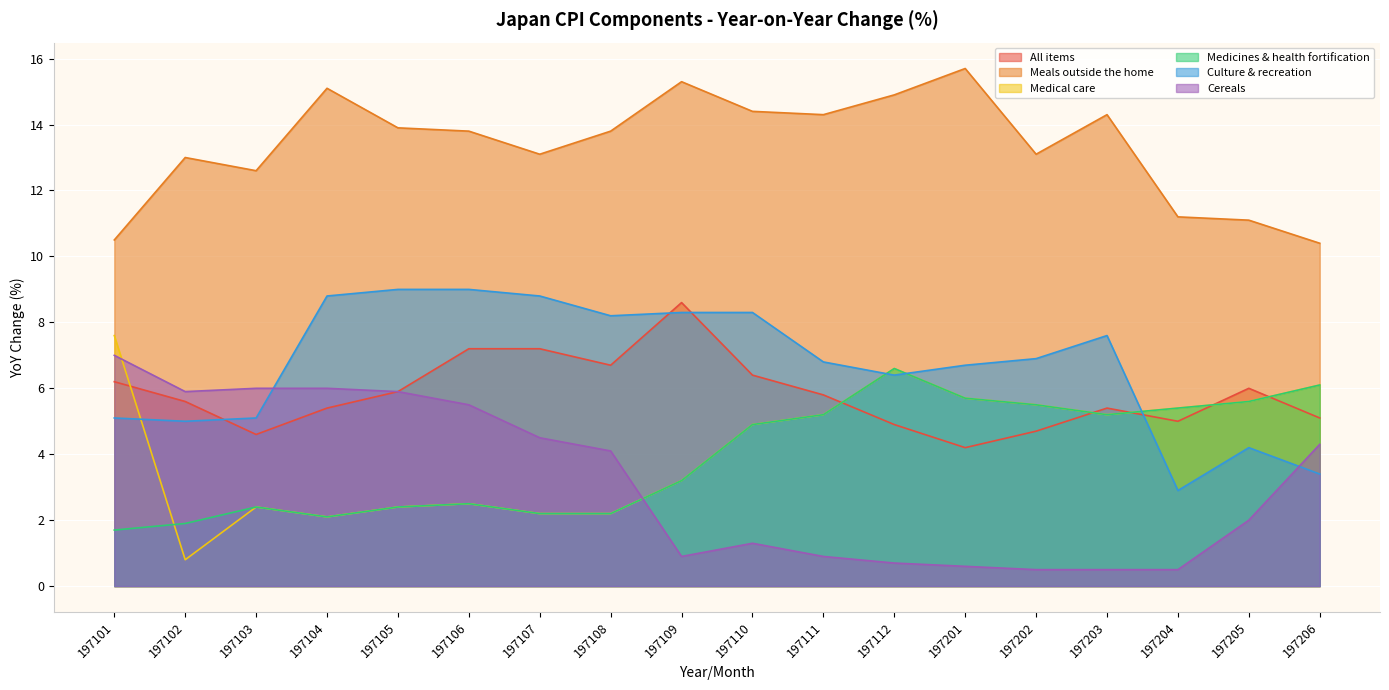

What is the value of the Culture & recreation point at the 13th from the left?

6.7